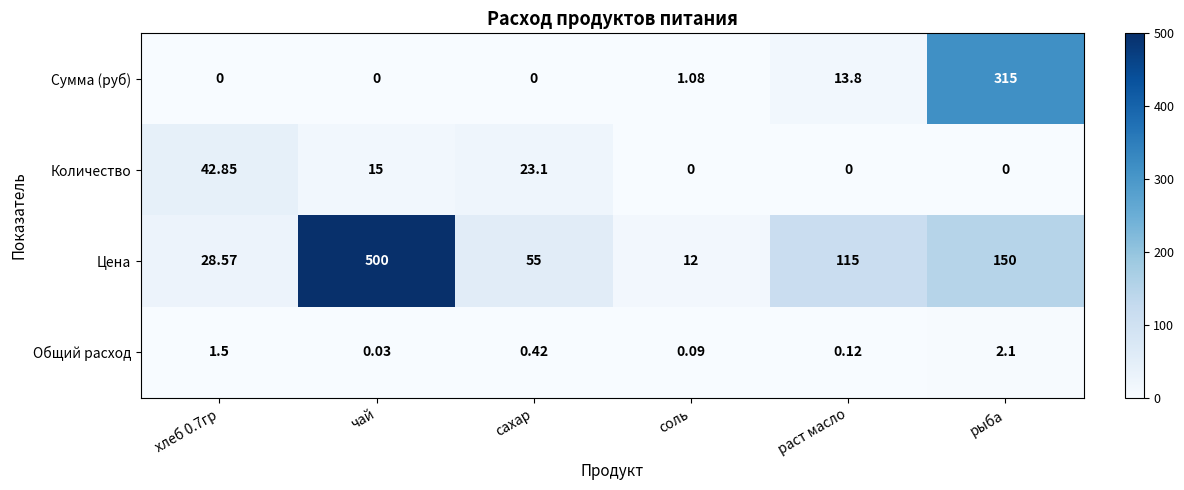

How many positive values does the Сумма (руб) series have?

3